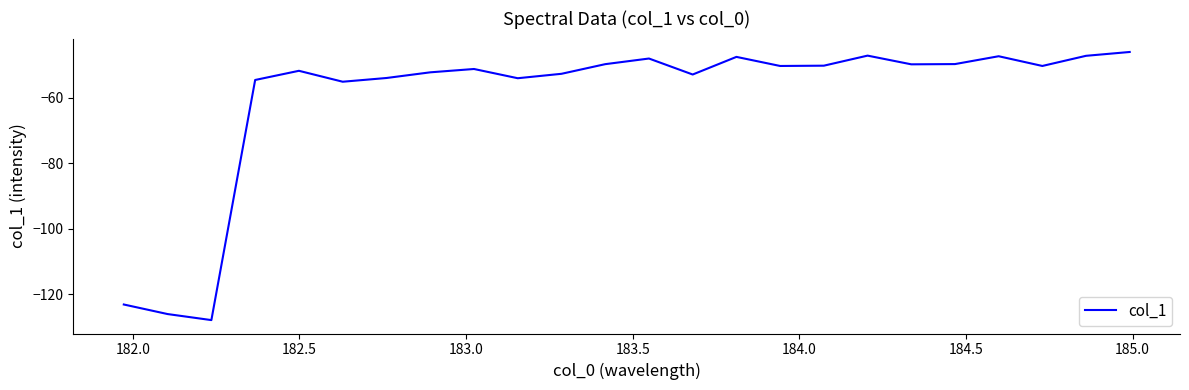

What is the difference between the maximum and minimum values?

82.0